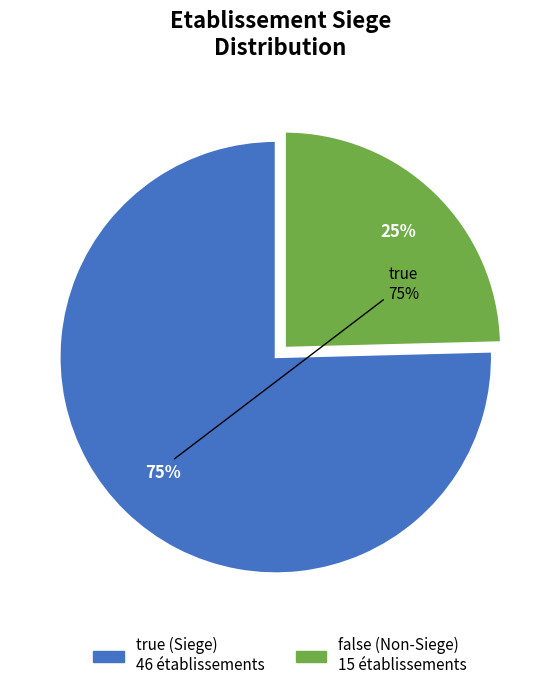

How many segments does this pie chart have?

2